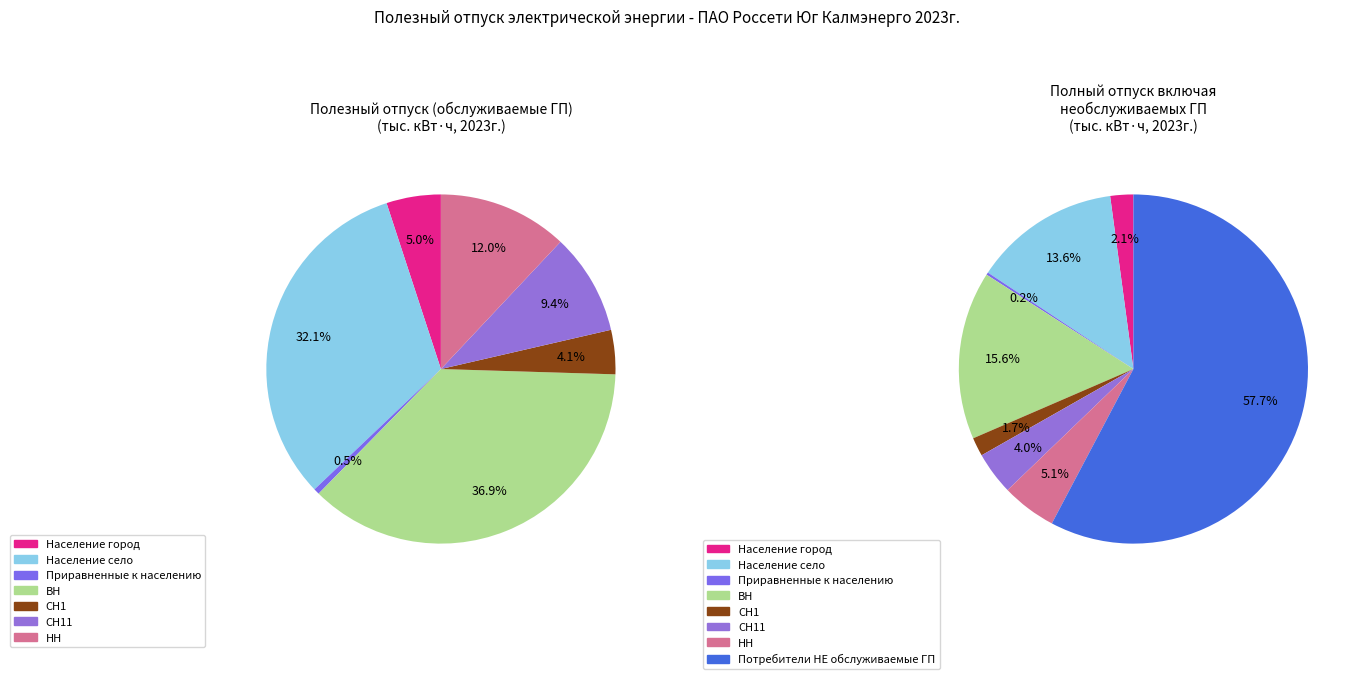

Do НН and Приравненные к населению together represent more than half of the pie?

No